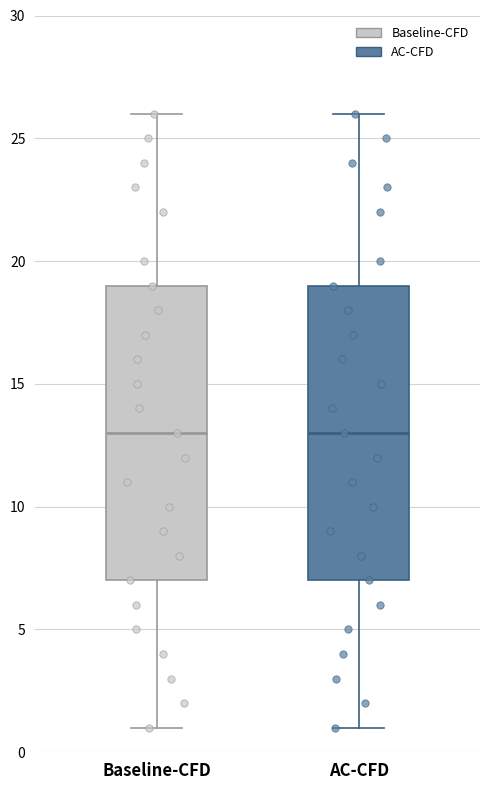

Reading left to right, transcribe this box plot: for each box, give where its median line is, the range the box spans, and where its two whiskers end, as read against the y-axis. The values are not printed on the chart, so give them approximately, as read against the axis.

Baseline-CFD: median 13, box 7 to 19, whiskers 1 to 26
AC-CFD: median 13, box 7 to 19, whiskers 1 to 26